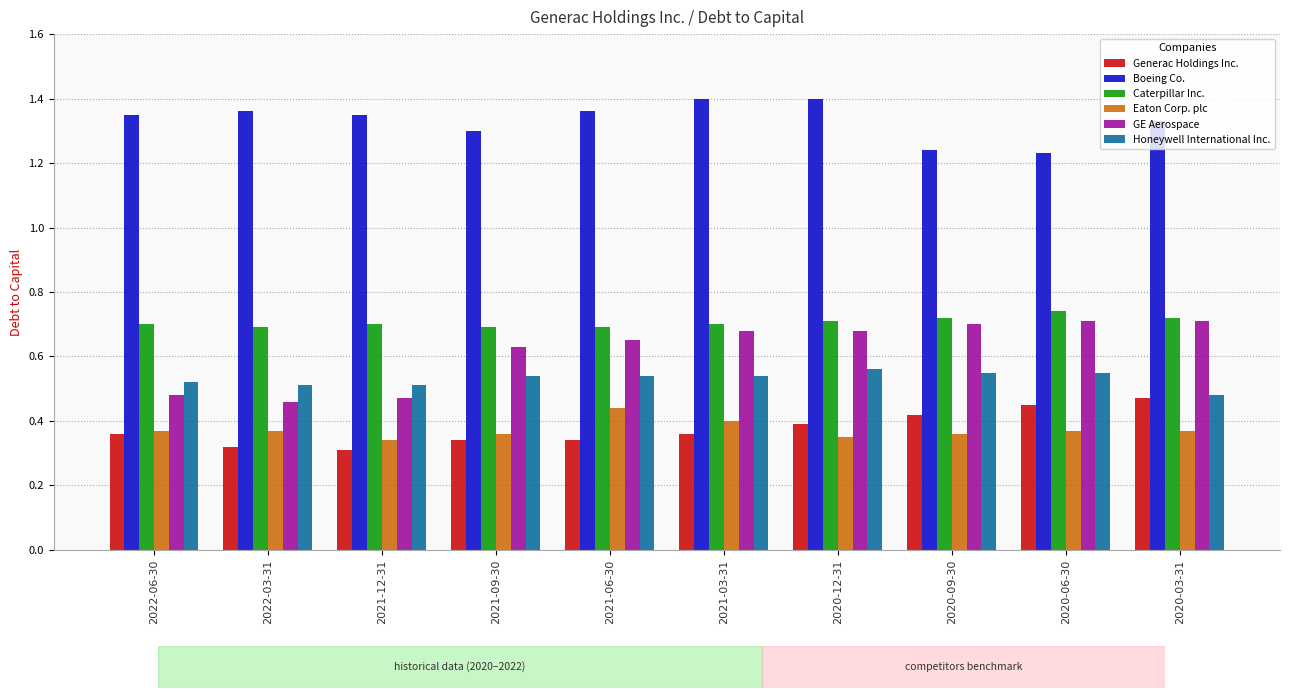

How many bars are there in total?

60